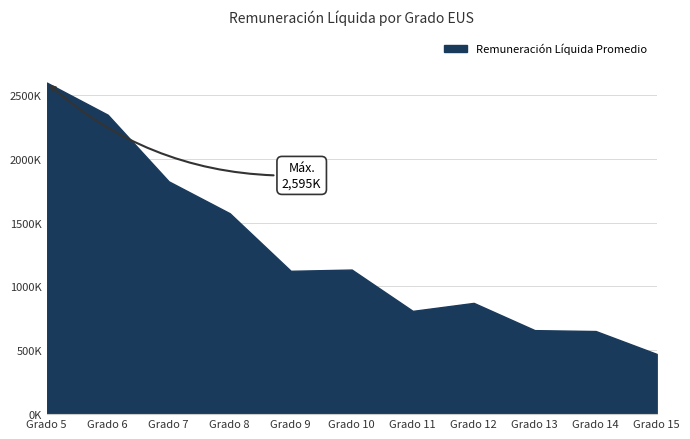

Does the chart display data point markers on the line(s)?

No